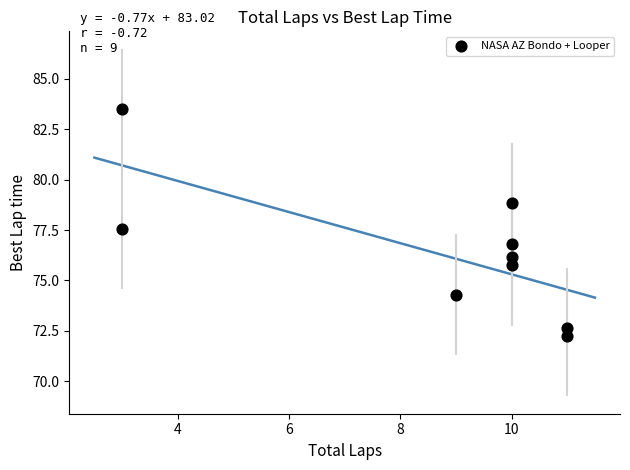

What Y value in the scatter plot is closest to 77?

76.8